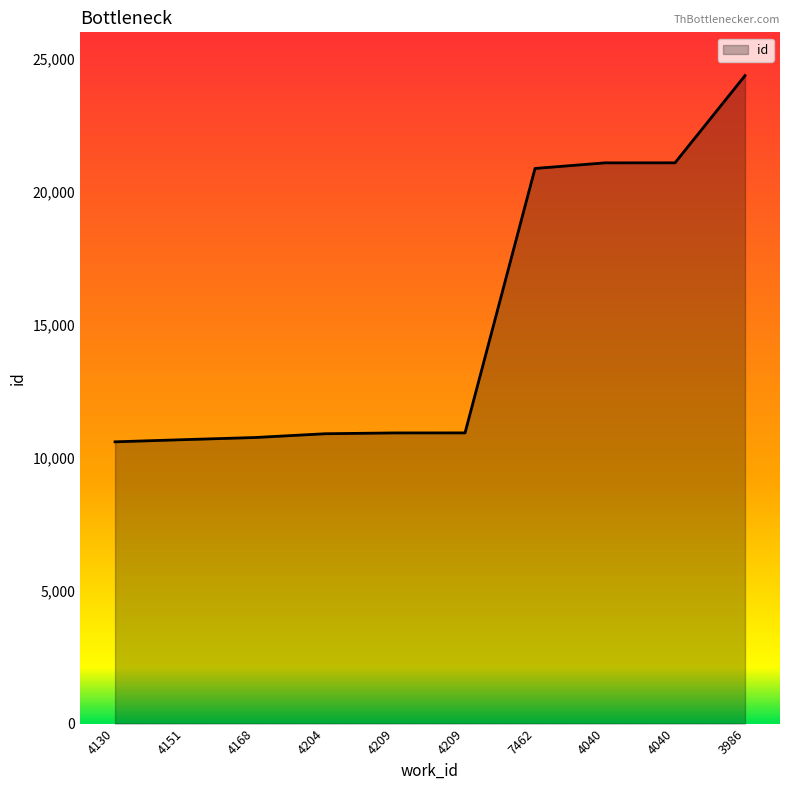

Does the chart have visible grid lines?

No